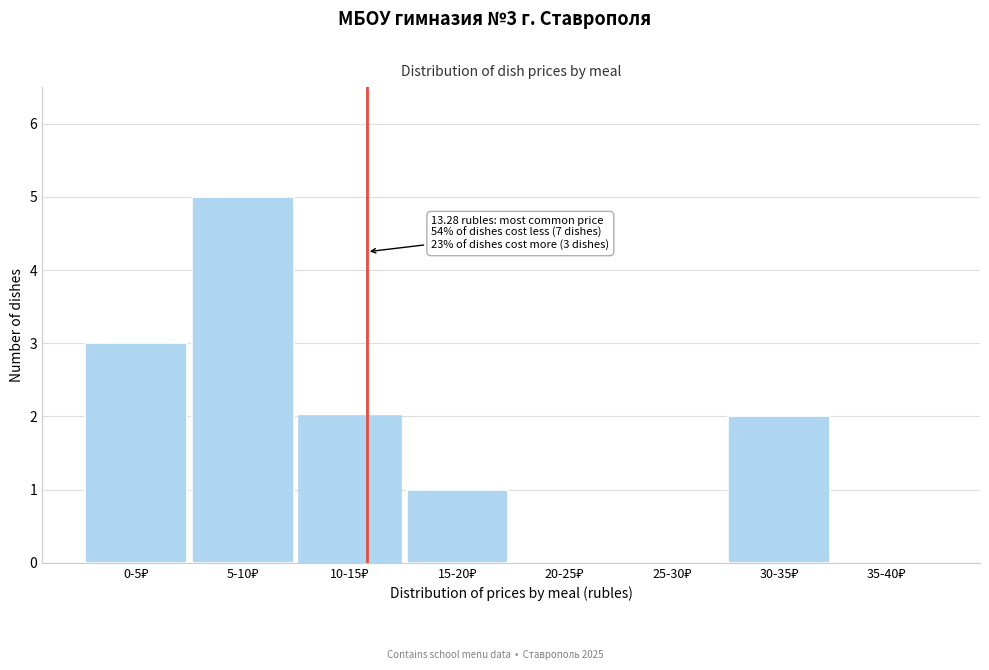

What is the maximum value shown in the chart?

5